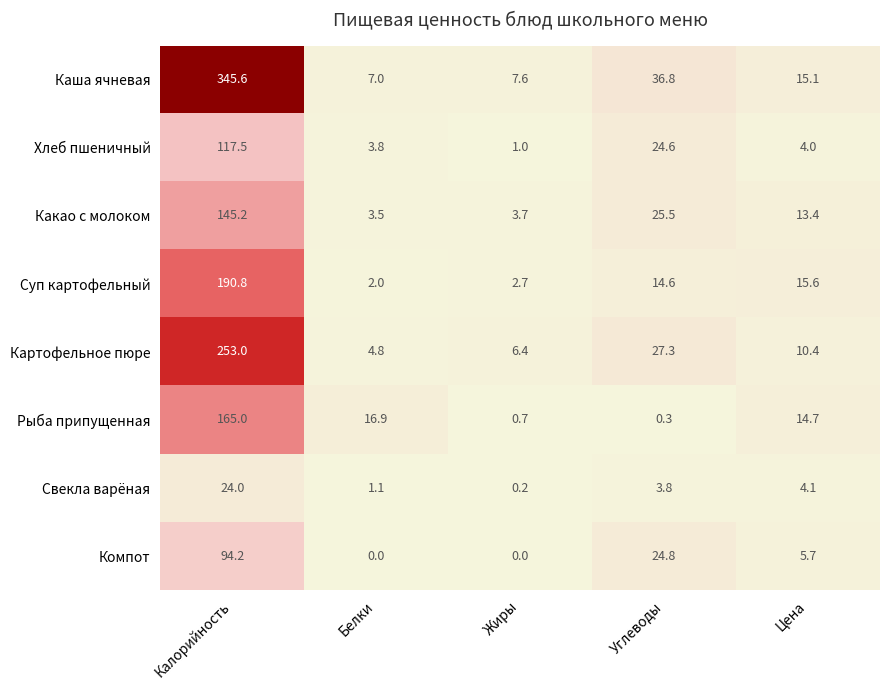

What is the greatest value displayed?

345.6